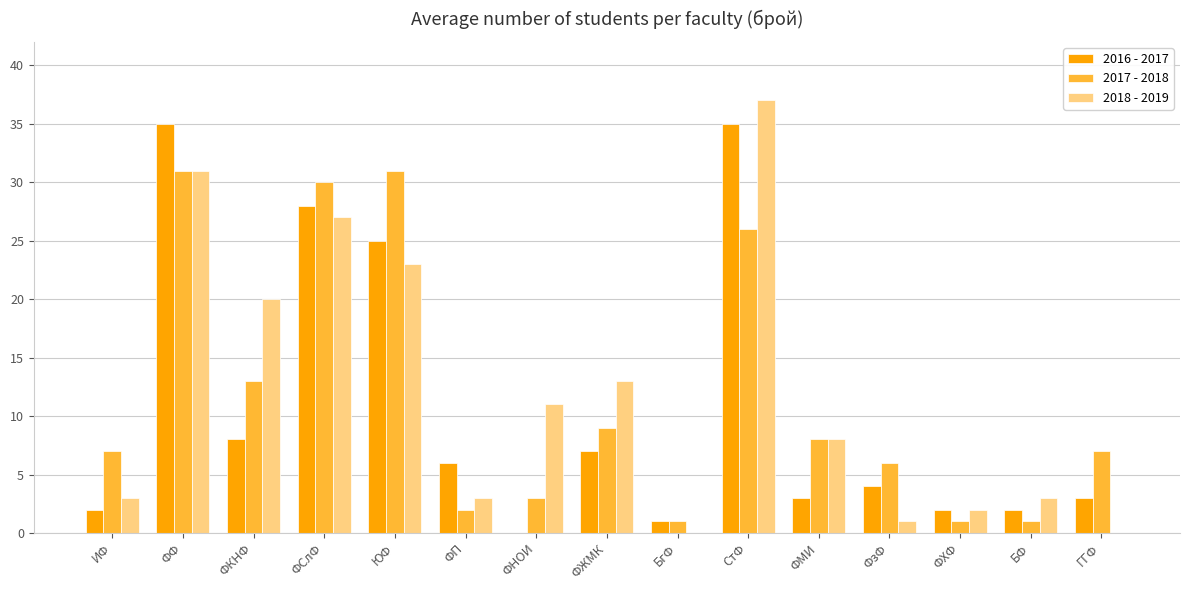

What are all the series names shown in the legend?

2016 - 2017, 2017 - 2018, 2018 - 2019